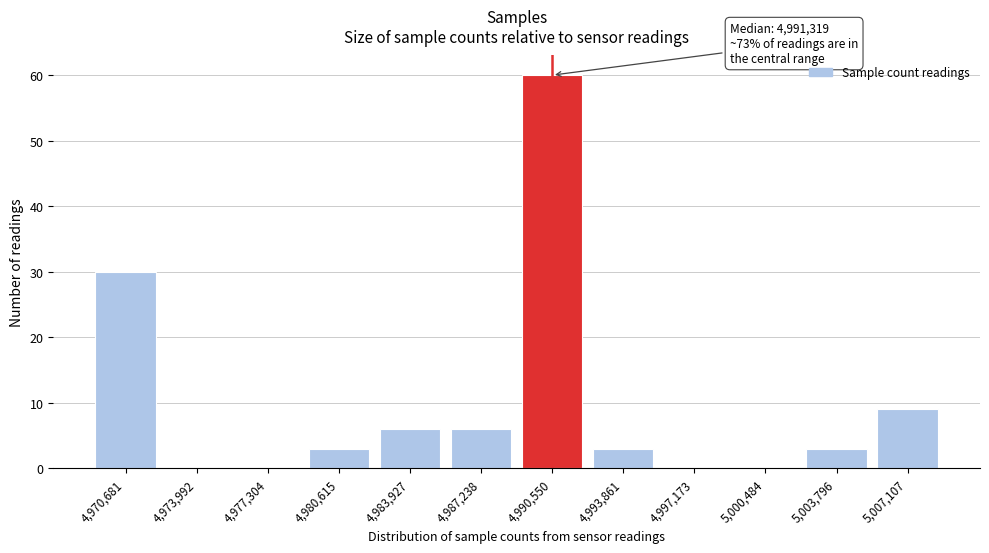

Reading left to right, what are all the values shown in this chart?

4,970,681=30	4,973,992=0	4,977,304=0	4,980,615=3	4,983,927=6	4,987,238=6	4,990,550=60	4,993,861=3	4,997,173=0	5,000,484=0	5,003,796=3	5,007,107=9